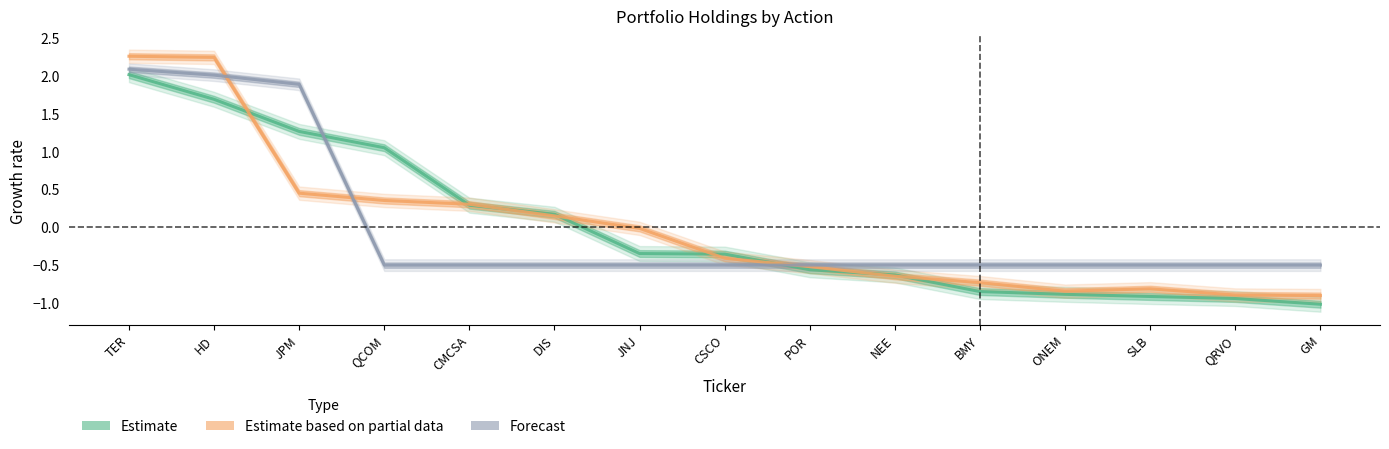

Reading left to right, extract all data points from this chart.

Estimate: 2.0	1.7	1.3	1.1	0.3	0.2	-0.3	-0.4	-0.6	-0.6	-0.8	-0.9	-0.9	-0.9	-1.0
Estimate based on partial data: 2.3	2.2	0.5	0.4	0.3	0.2	-0.0	-0.4	-0.5	-0.6	-0.7	-0.8	-0.8	-0.9	-0.9
Forecast: 2.1	2.0	1.9	-0.5	-0.5	-0.5	-0.5	-0.5	-0.5	-0.5	-0.5	-0.5	-0.5	-0.5	-0.5